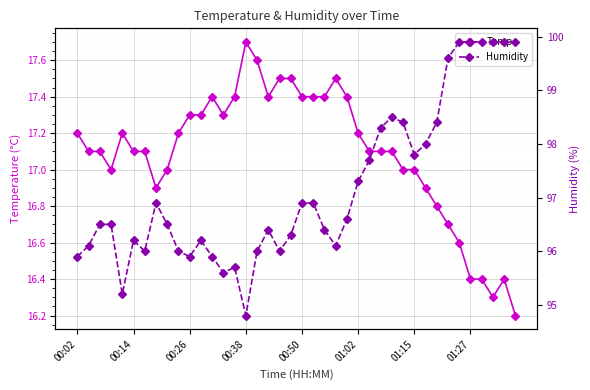

What is the greatest value displayed?

99.9